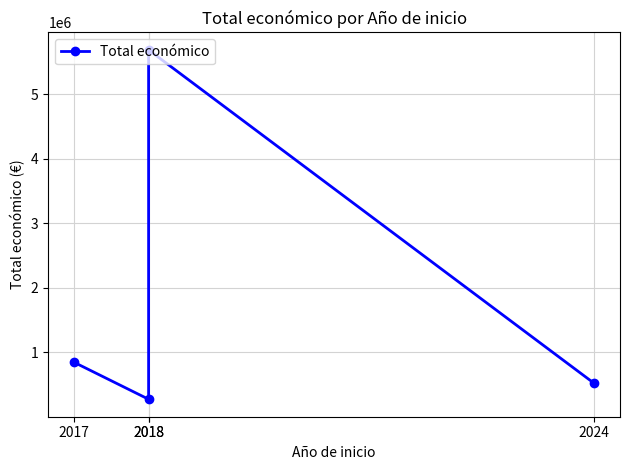

Which label corresponds to the largest value in the chart?

2018